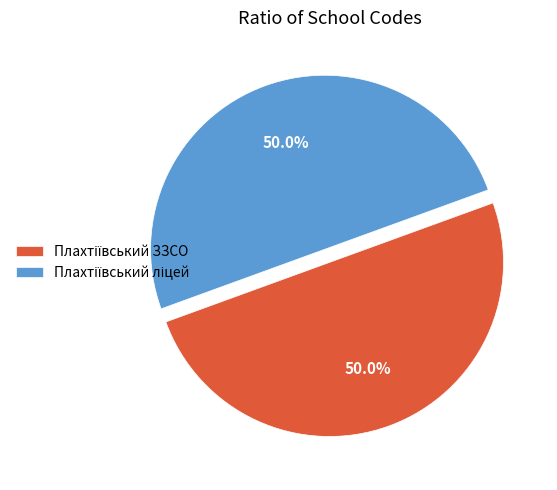

Count the number of slices in the pie.

2